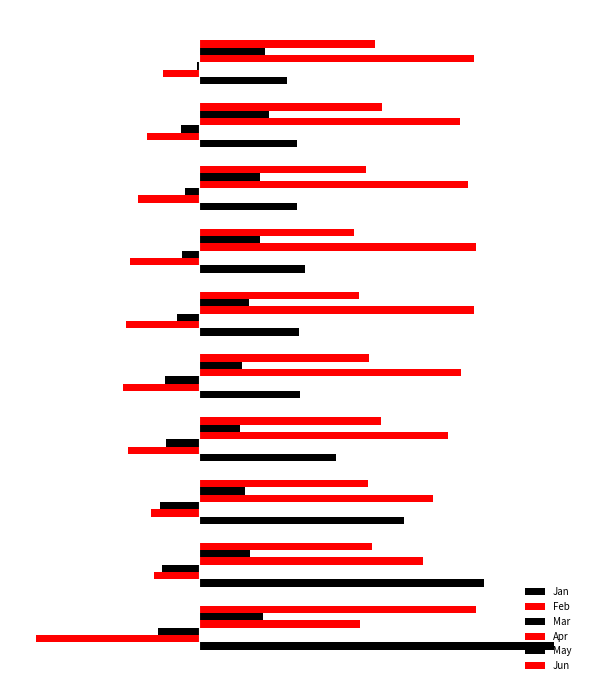

What is the smallest value displayed?

-1.0